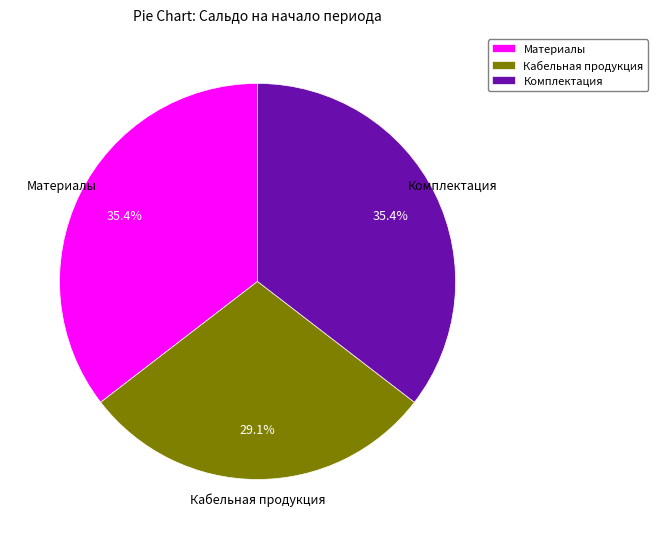

What percentage is the Материалы slice, to the nearest percent?

35%